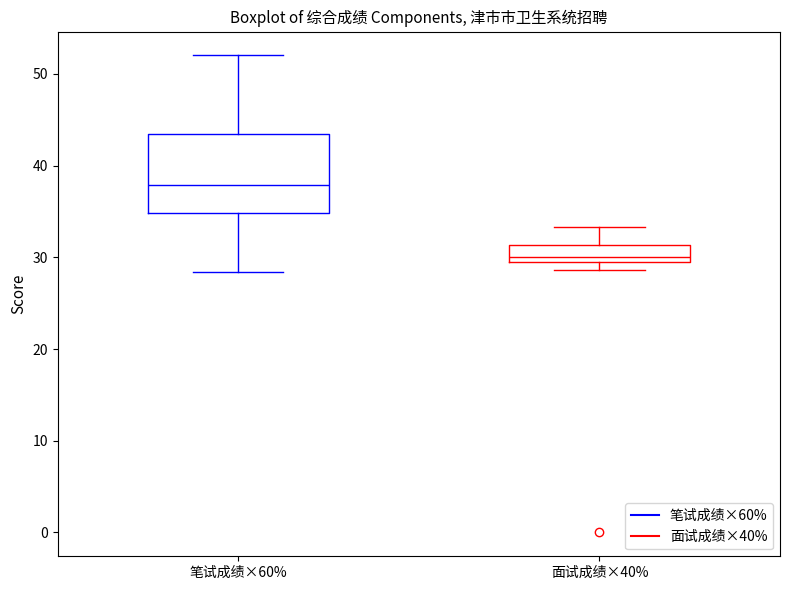

Which box has the highest median line?

笔试成绩×60%